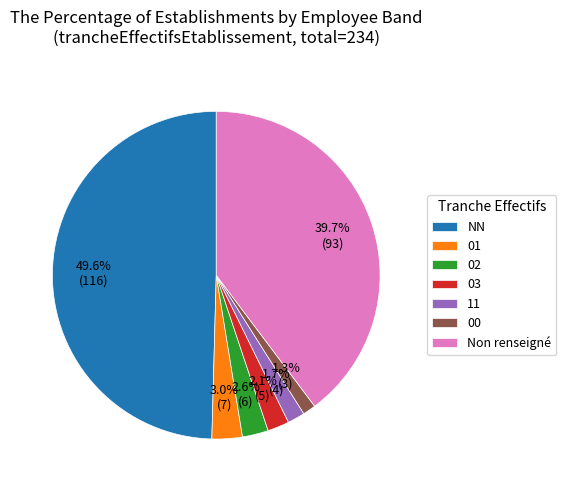

Which slice is the largest?

NN